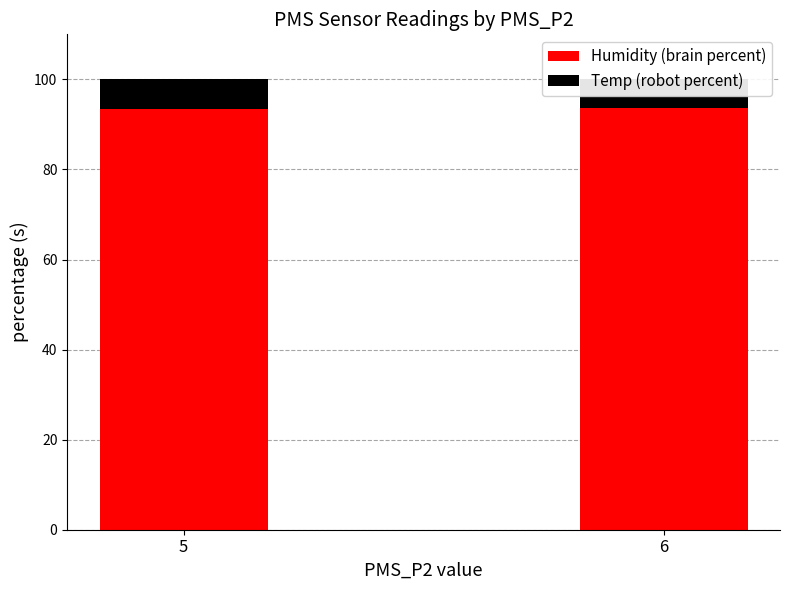

What is the value of the Humidity (brain percent) bar at the 1st from the left?

93.3